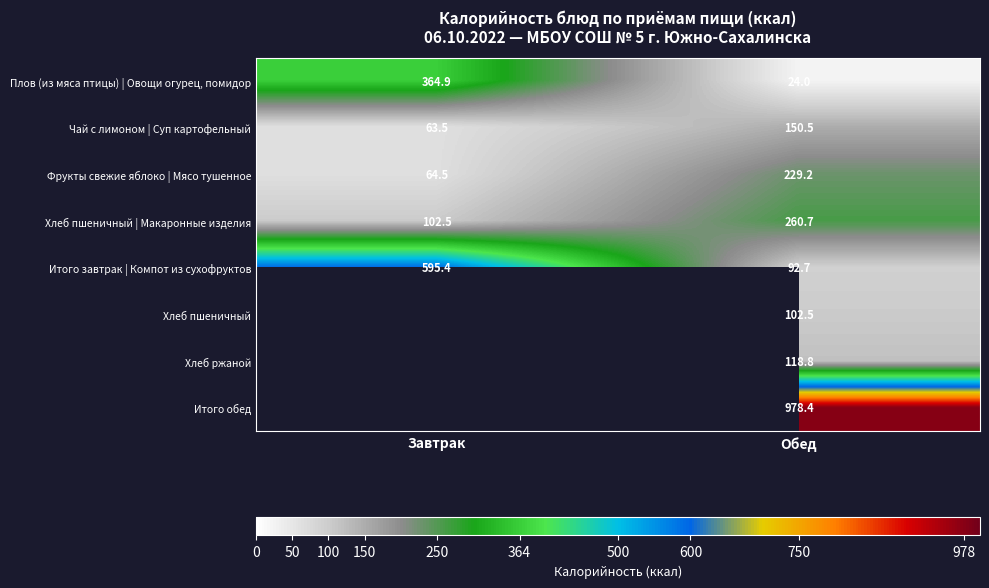

Read the Плов (из мяса птицы) | Овощи огурец, помидор value at Обед.

24.0